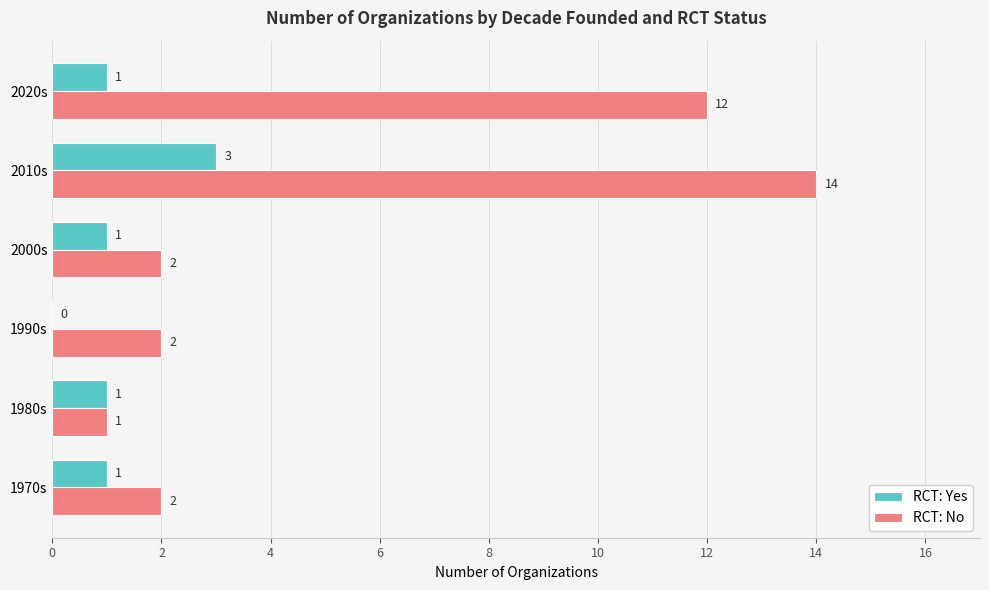

What is the approximate value of RCT: No at 2010s, to the nearest 10?

10